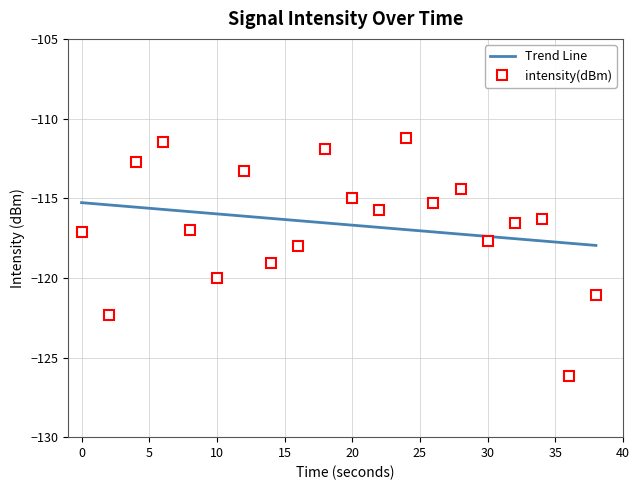

Does the chart have visible grid lines?

Yes